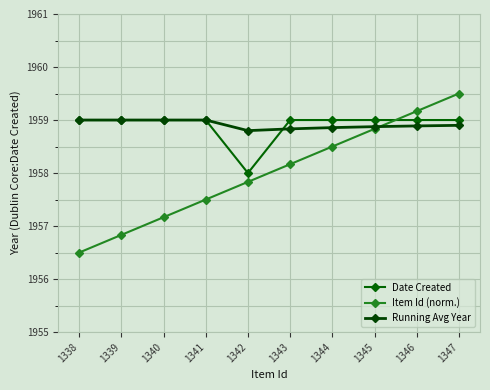

Between 1346 and 1341, which is larger?

1346